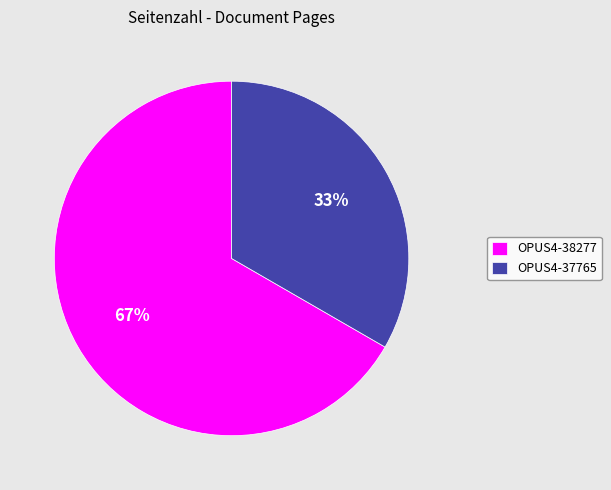

What is the ratio of the value at OPUS4-38277 to the value at OPUS4-37765?

2.0